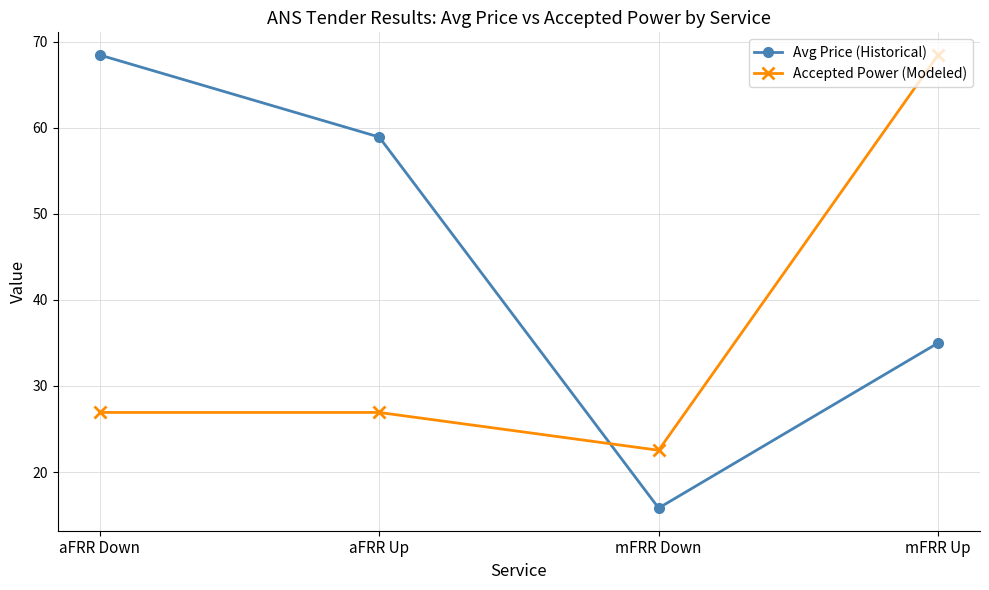

What position from the left is mFRR Up?

4